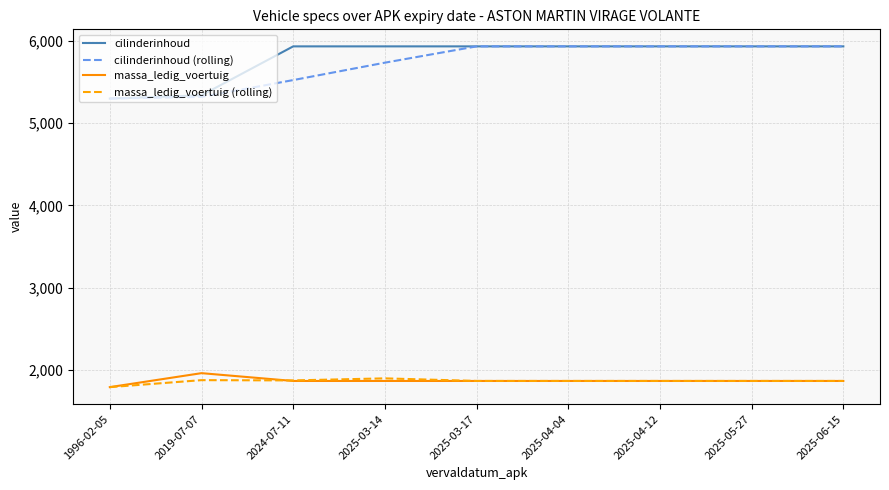

What position from the right is 2025-06-15?

1